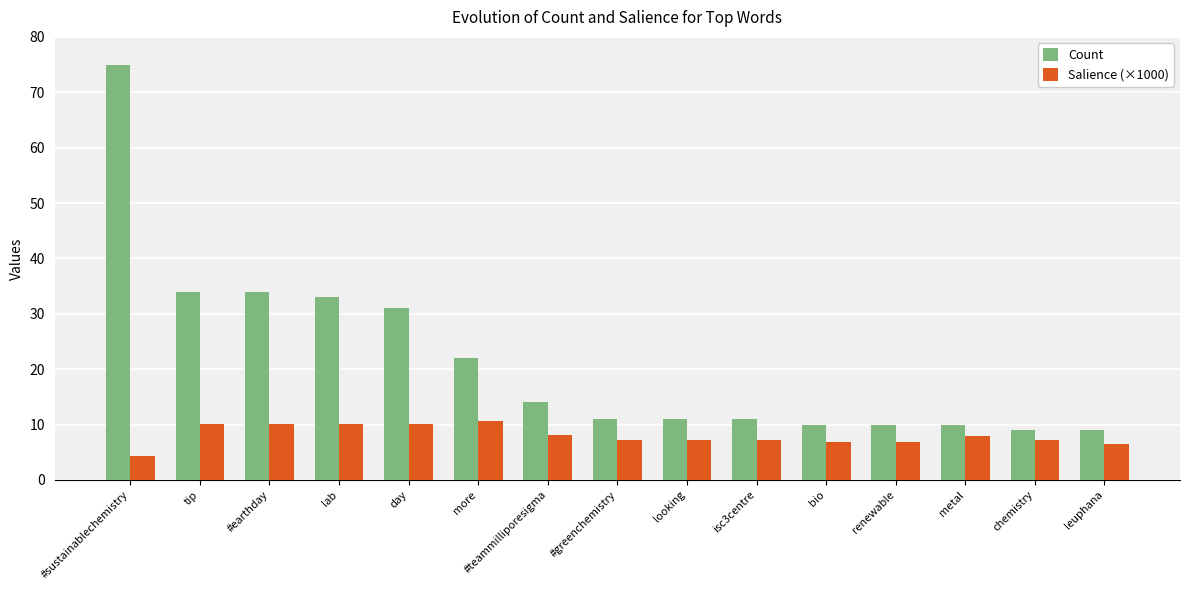

What is the minimum value for Salience (×1000)?

4.4